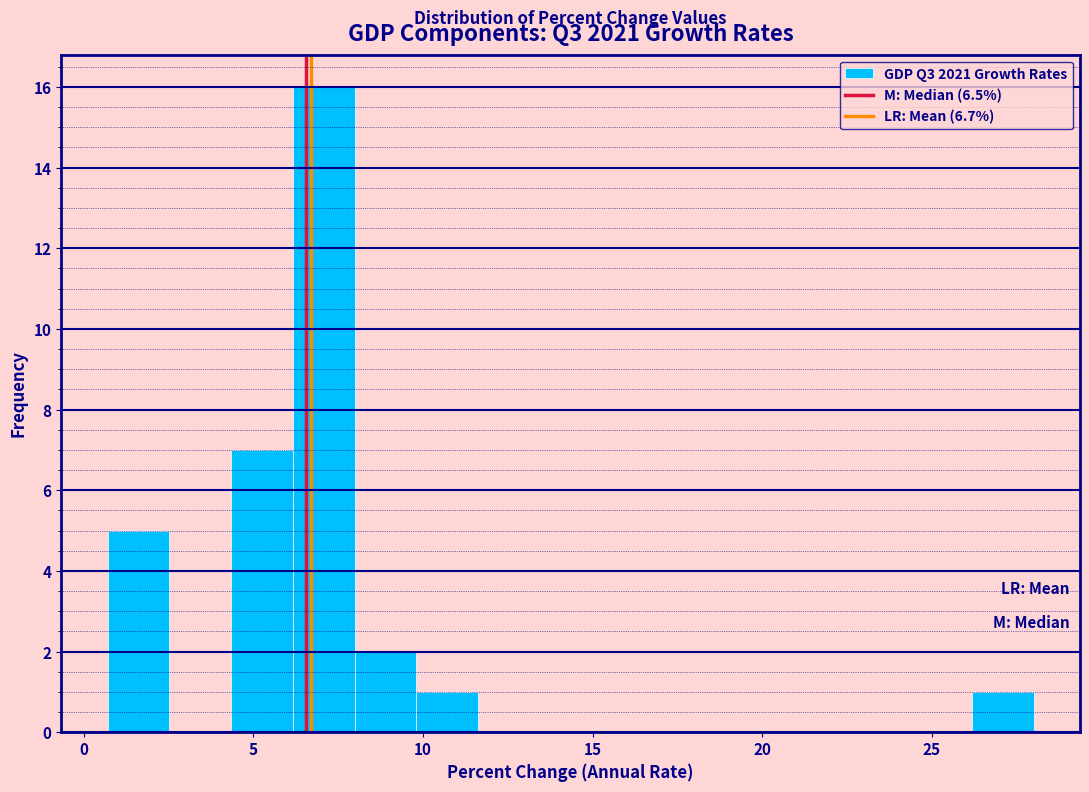

Around what value on the x-axis is the tallest bar? Give the approximate position of its centre, as read against the axis.

7.0